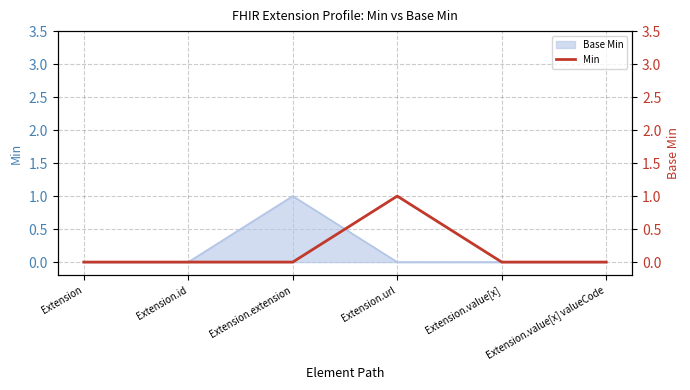

Does the chart have visible grid lines?

Yes